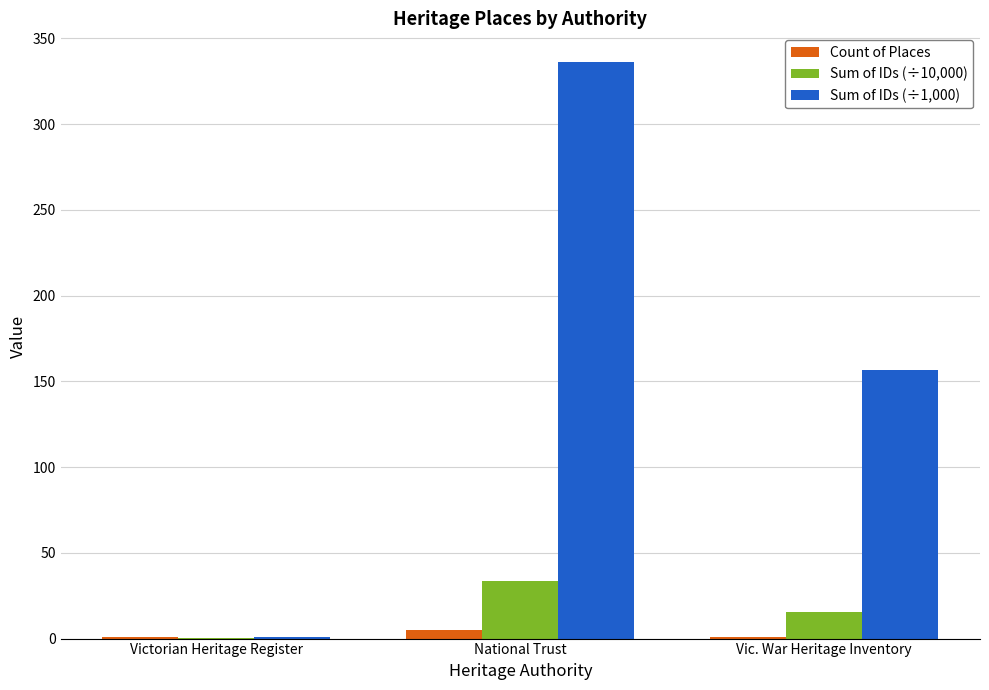

Where is Sum of IDs (÷10,000) nearest to the value 16?

Vic. War Heritage Inventory